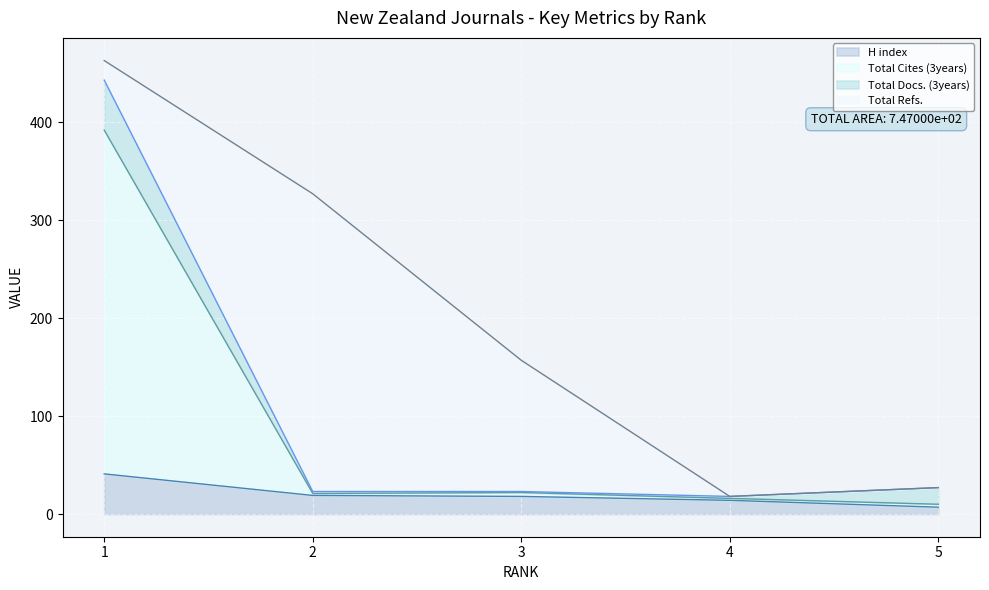

How many values in the H index series are below 18?

2